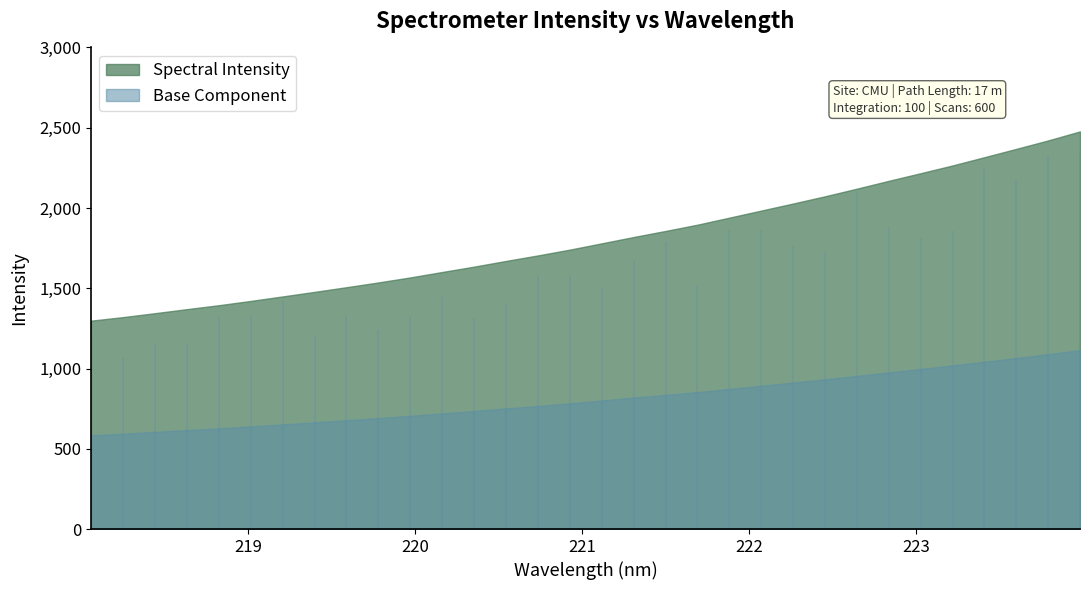

What is the label of the 18th point from the left?

221.3083